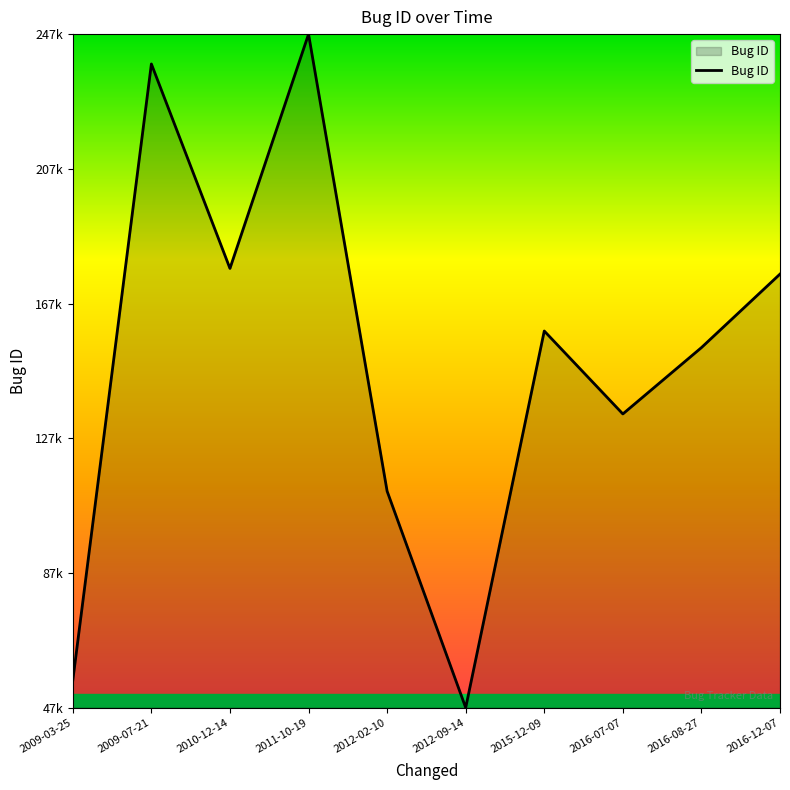

List the labels in order of value, smallest first.

2012-09-14, 2009-03-25, 2012-02-10, 2016-07-07, 2016-08-27, 2015-12-09, 2016-12-07, 2010-12-14, 2009-07-21, 2011-10-19